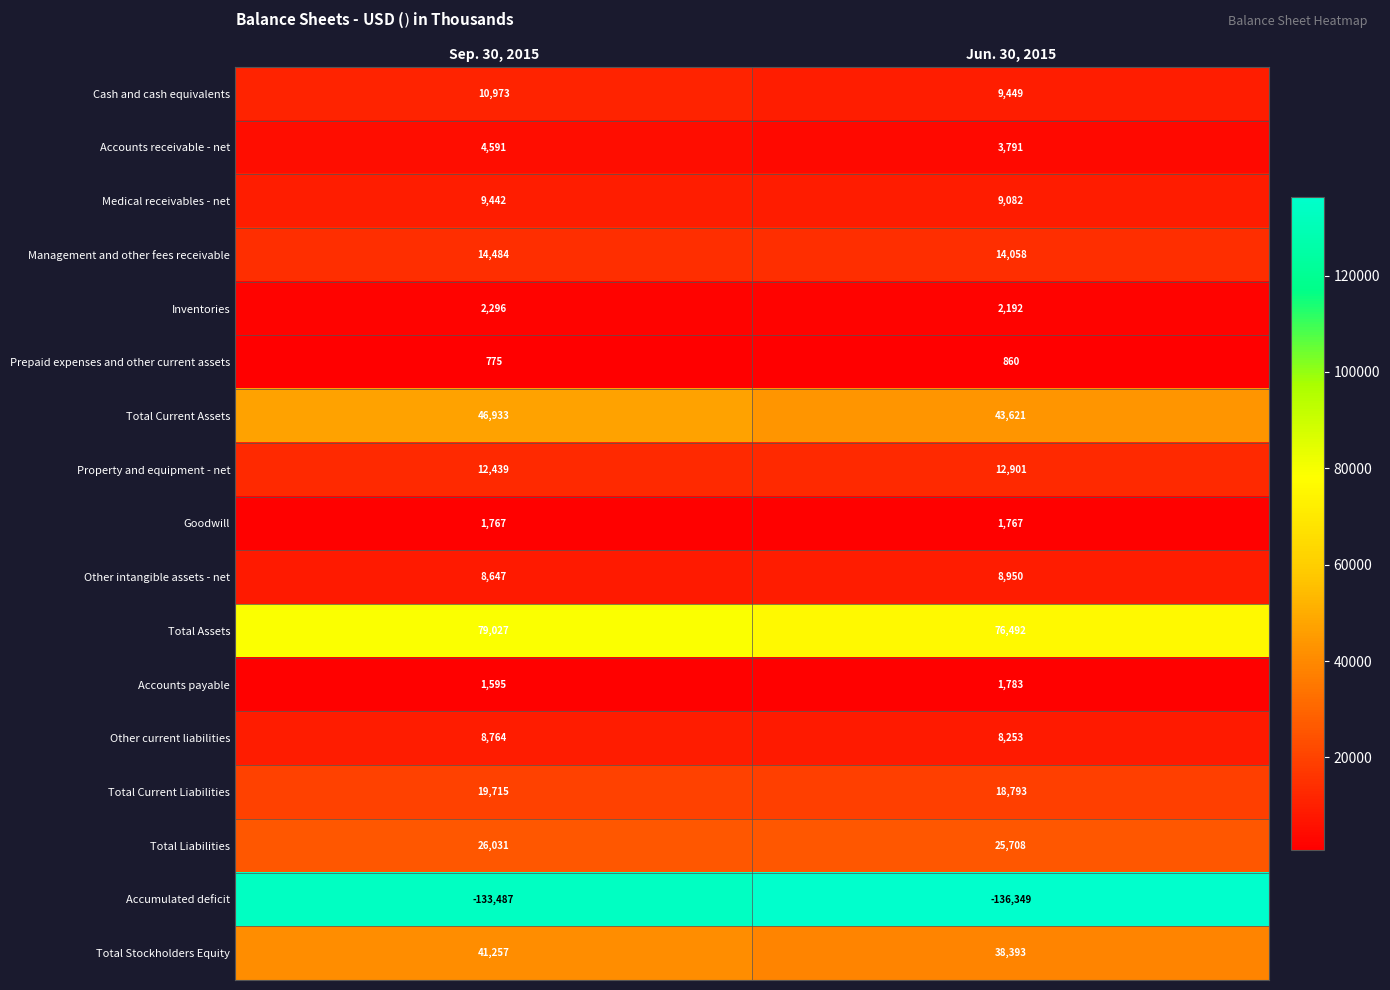

Which series has the largest total across all categories?

Total Assets